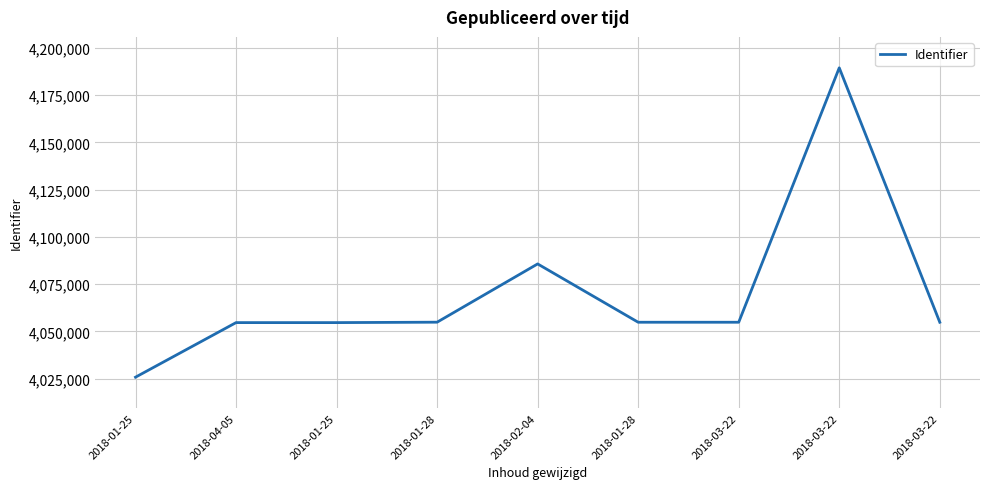

What is the greatest value displayed?

4189463